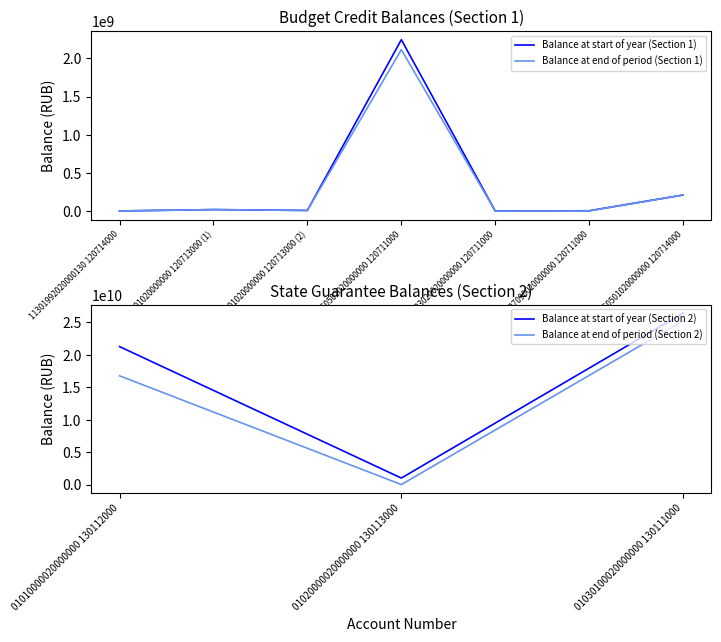

What is the highest value of the Balance at start of year (Section 1) series?

2244253989.9